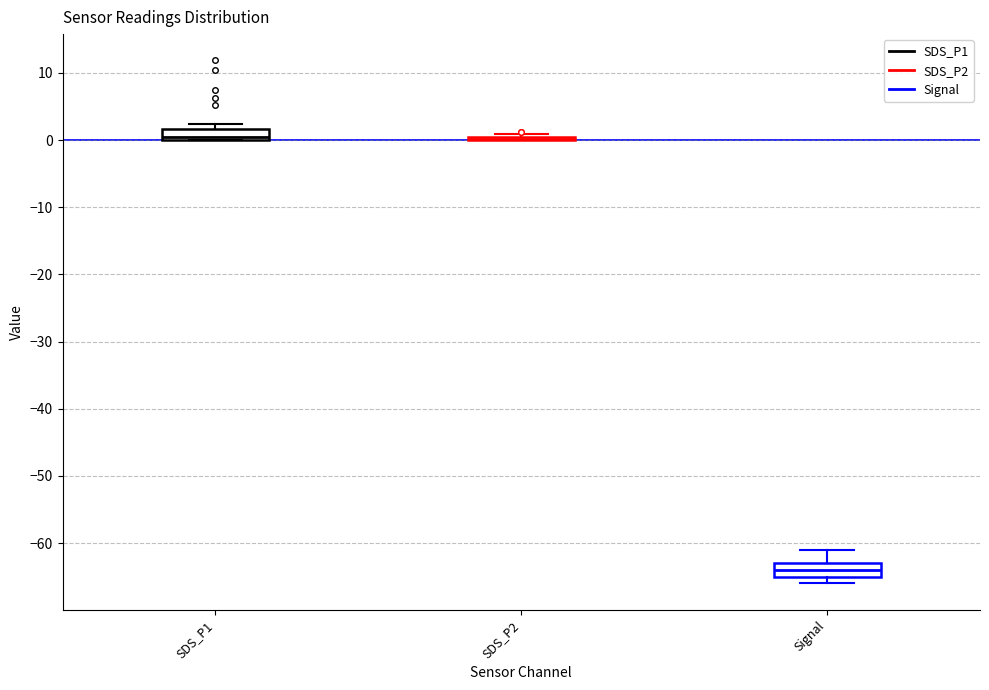

Where is the lower edge of the box for SDS_P1 on the y-axis? The values are not printed on the chart, so give them approximately, as read against the axis.

0